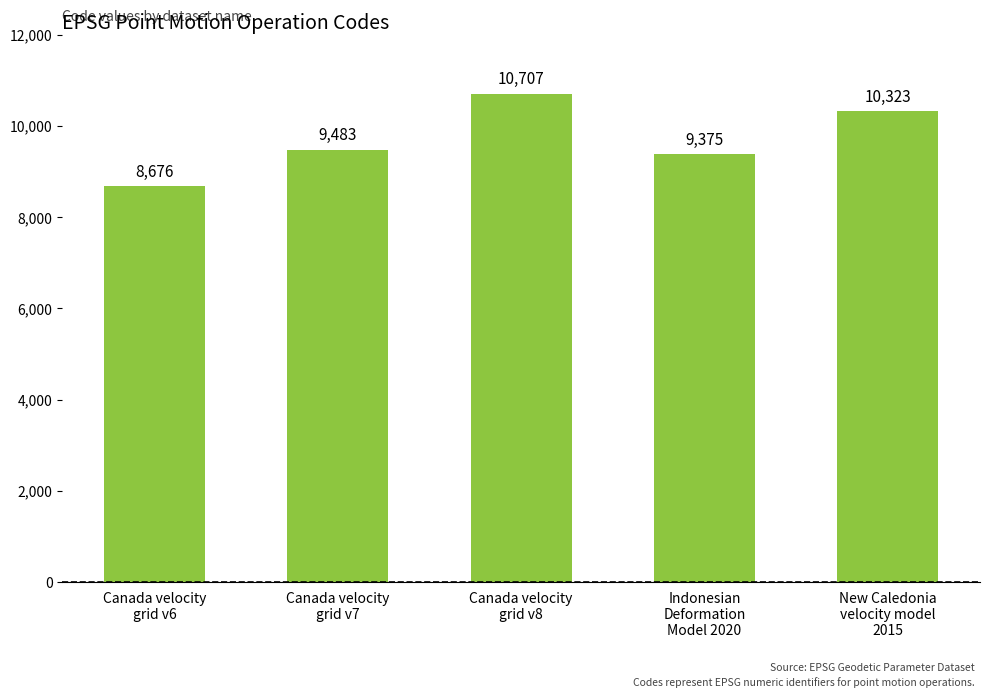

Reading left to right, transcribe all the data shown in this chart.

Canada velocity
grid v6=8676	Canada velocity
grid v7=9483	Canada velocity
grid v8=10707	Indonesian
Deformation
Model 2020=9375	New Caledonia
velocity model
2015=10323